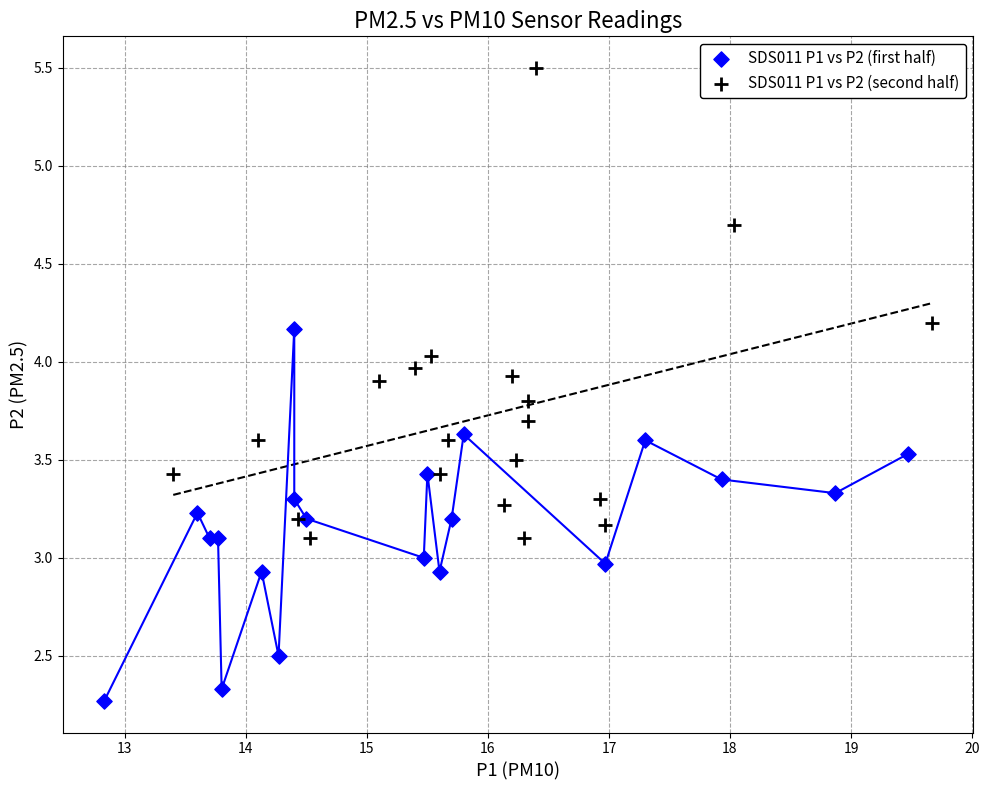

What are all the series names shown in the legend?

SDS011 P1 vs P2 (first half), SDS011 P1 vs P2 (second half)